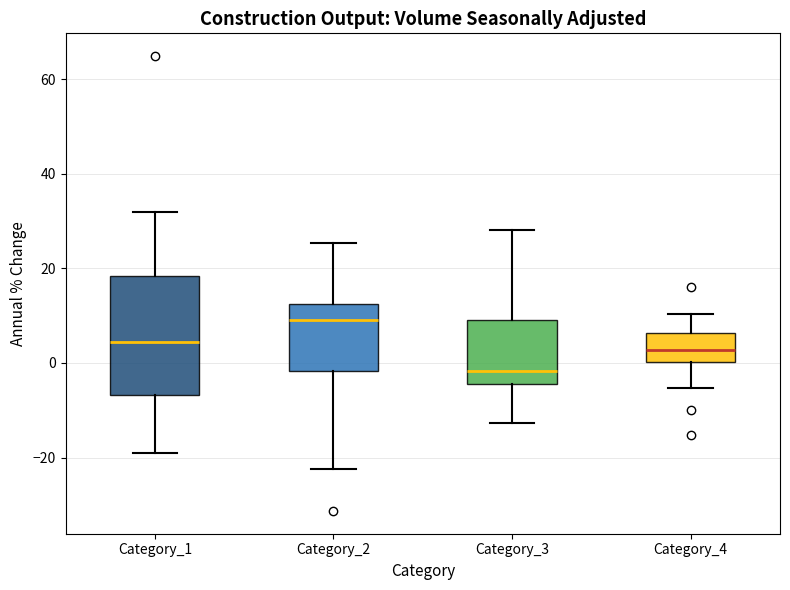

Reading left to right, transcribe this box plot: for each box, give where its median line is, the range the box spans, and where its two whiskers end, as read against the y-axis. The values are not printed on the chart, so give them approximately, as read against the axis.

Category_1: median 4, box -6 to 18, whiskers -18 to 32
Category_2: median 10, box -2 to 12, whiskers -22 to 26
Category_3: median -2, box -4 to 10, whiskers -12 to 28
Category_4: median 2, box 0 to 6, whiskers -6 to 10